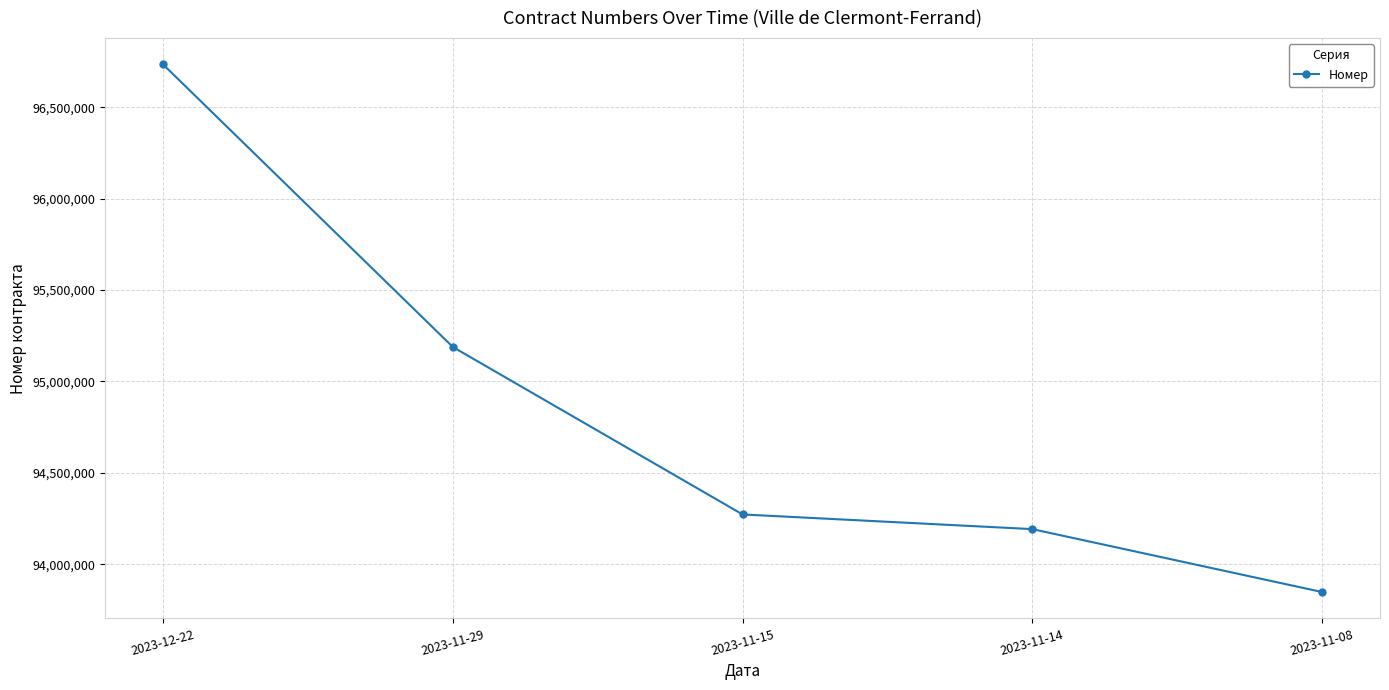

Where is the data nearest to the value 95290983?

2023-11-29